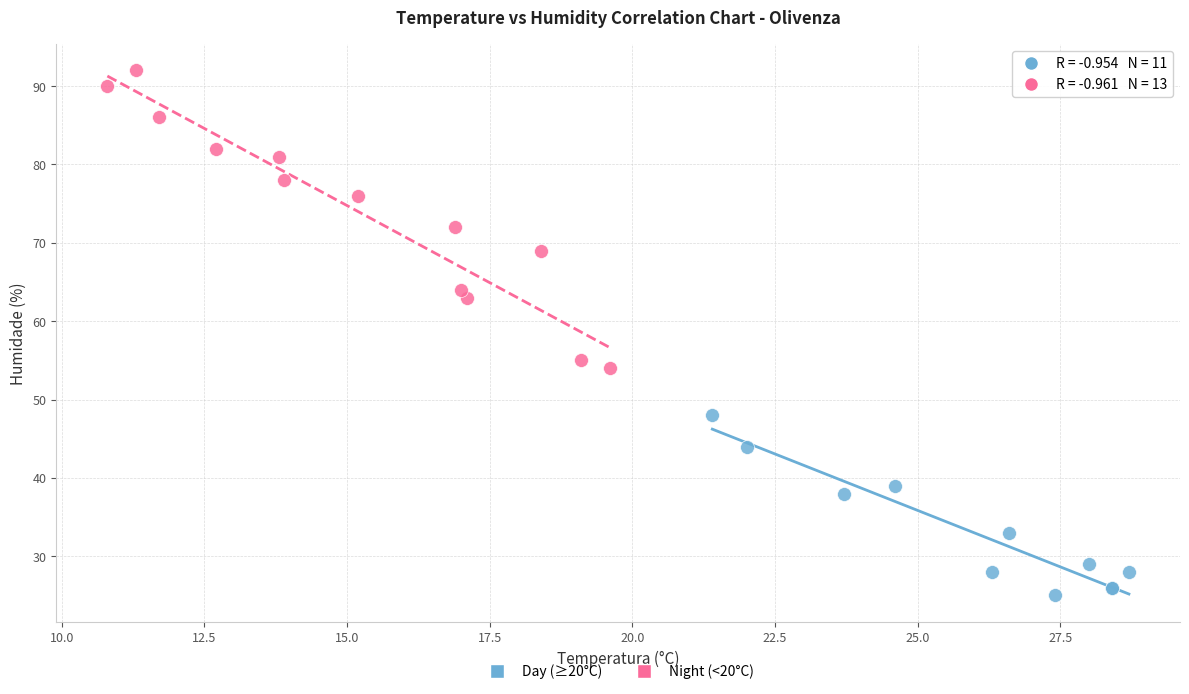

Which series contains the lowest Y value?

Day (≥20°C)